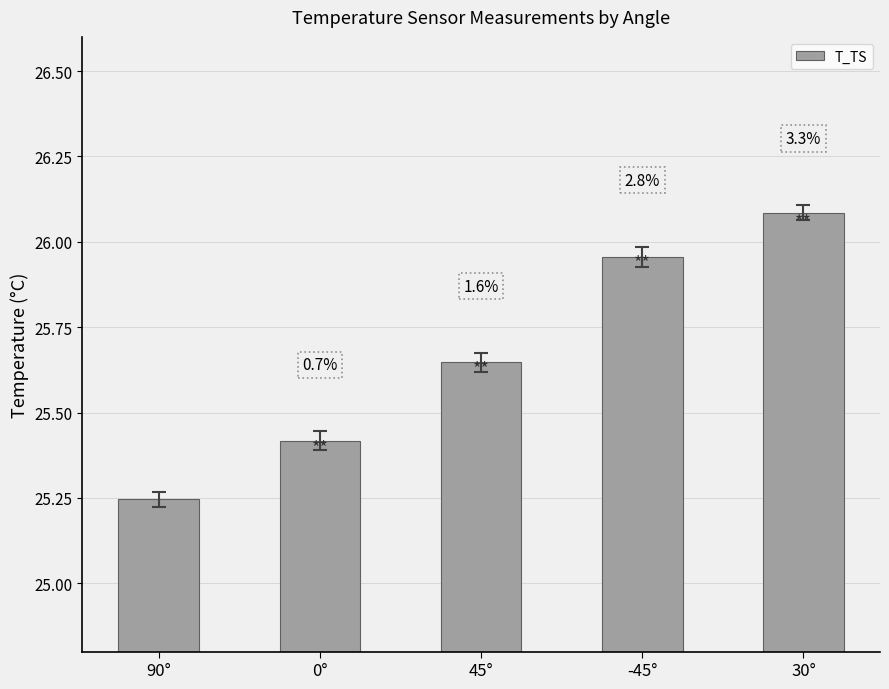

Are the bars horizontal?

No